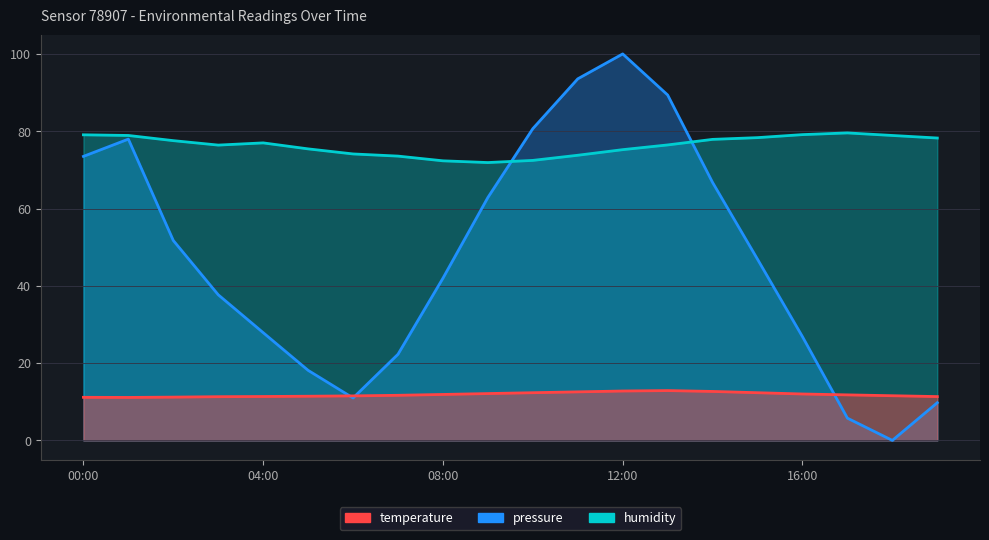

At which category does temperature reach its first local peak?

13:00